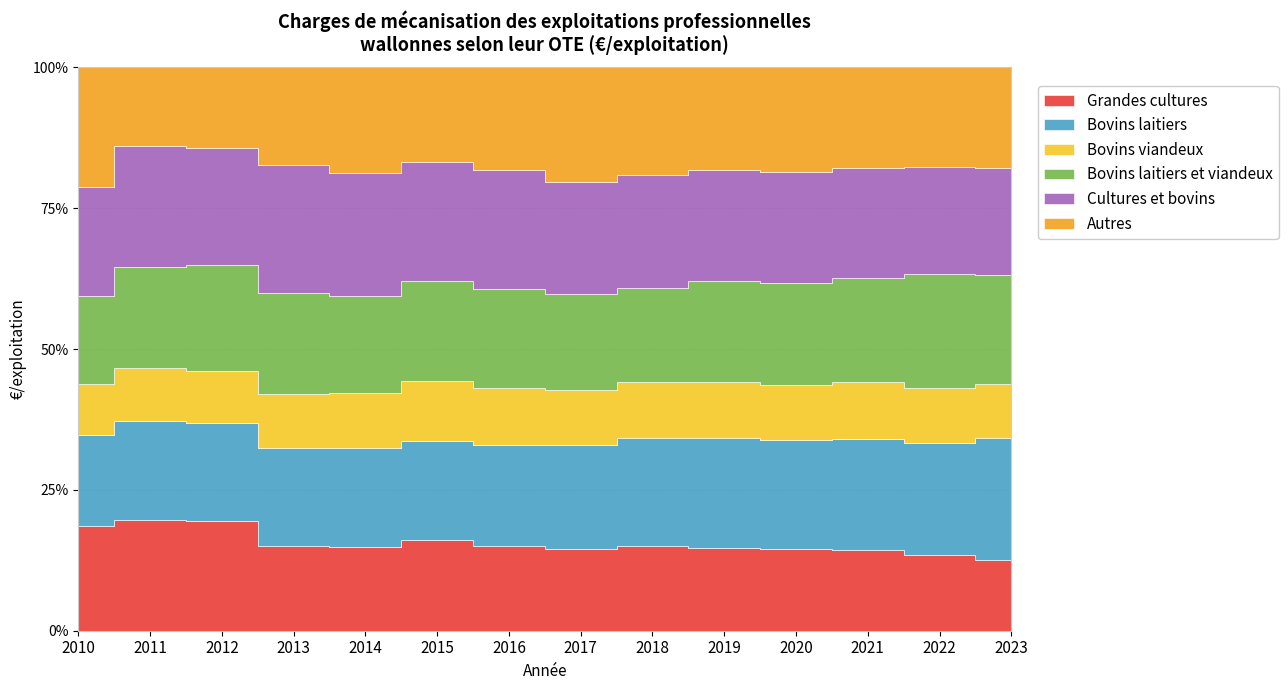

Between 2014 and 2020, which is larger?

2014